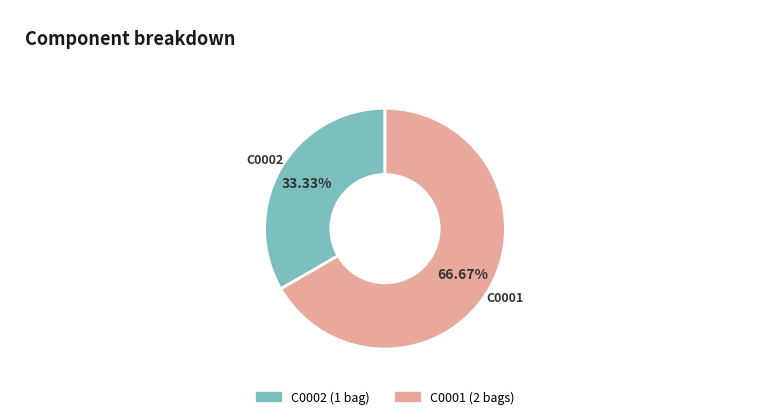

Is it true that C0001 is 59% of the pie?

False